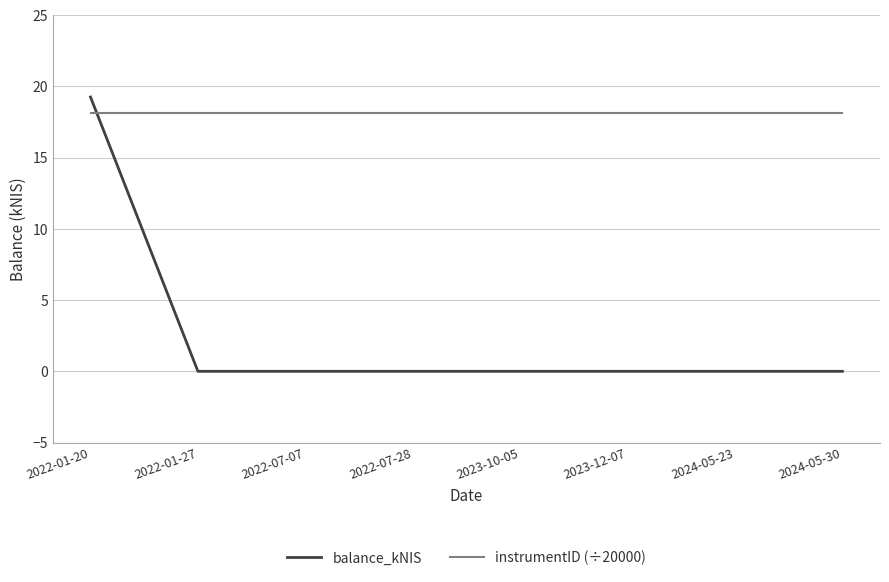

Which series has the largest range (max minus min)?

balance_kNIS